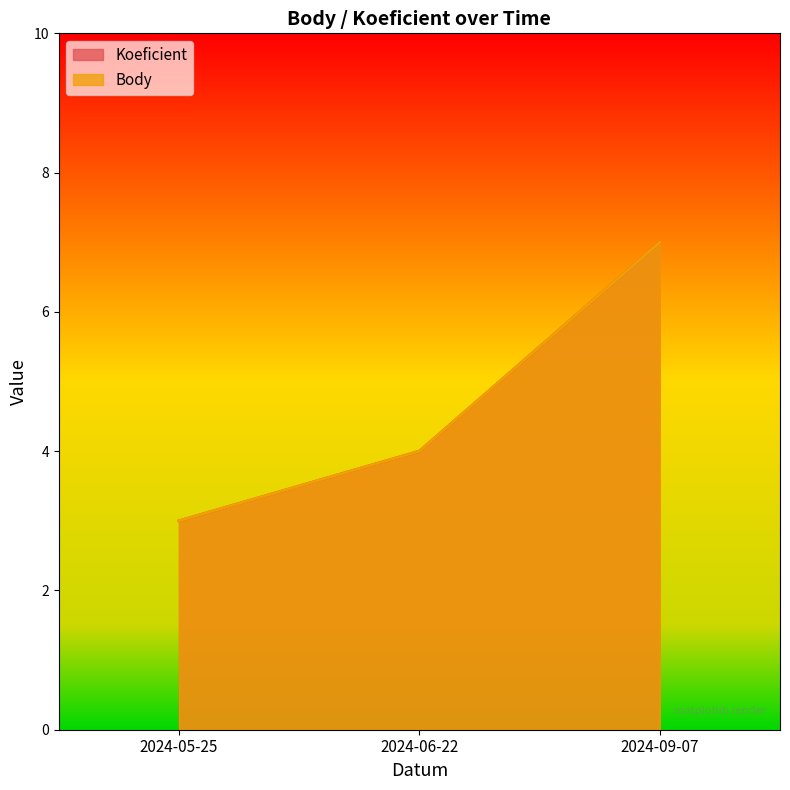

List the series in order of their peak value, lowest first.

Koeficient, Body